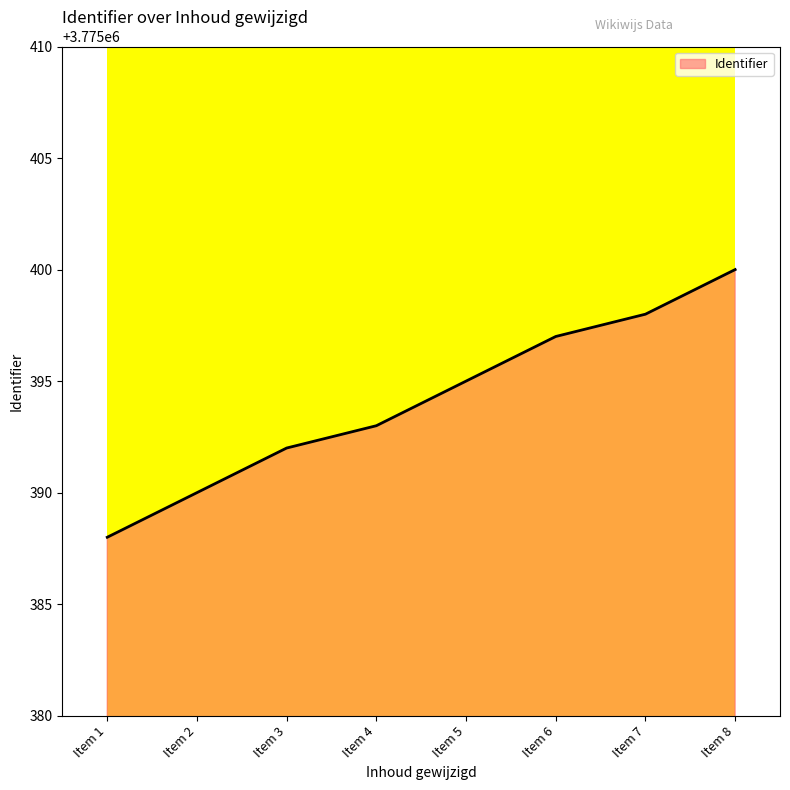

Count the number of categories in the chart.

8